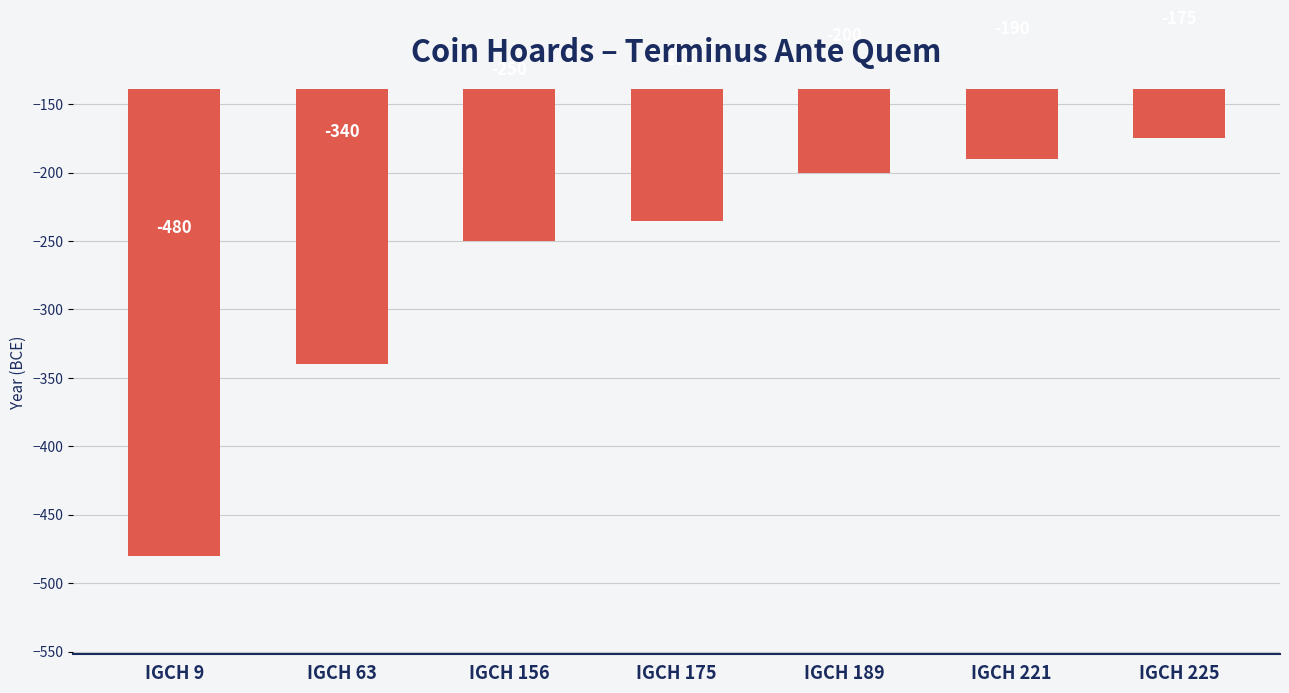

What value does the data have at IGCH 156?

-250